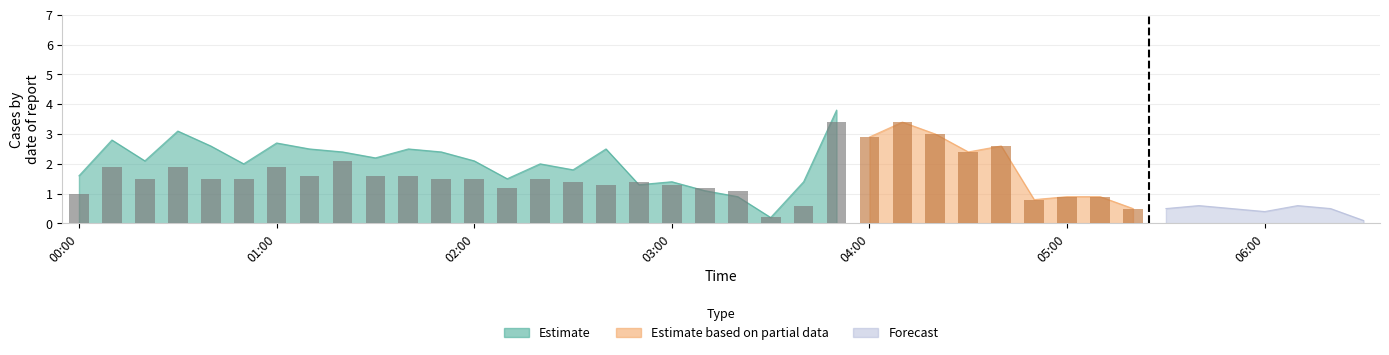

What are all the series names shown in the legend?

Estimate, Estimate based on partial data, Forecast